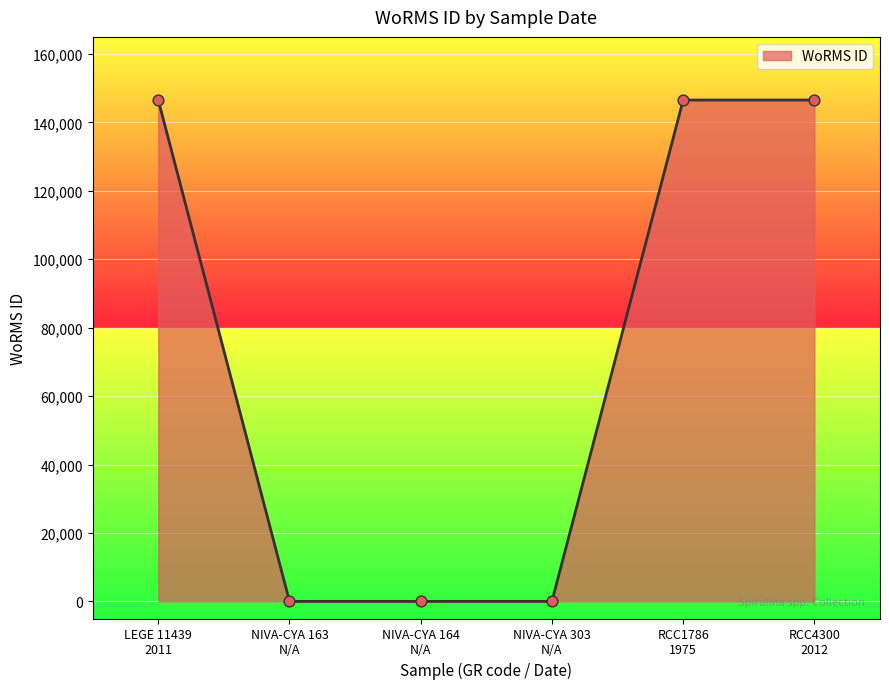

What is the difference between the second highest and second lowest values?

146541